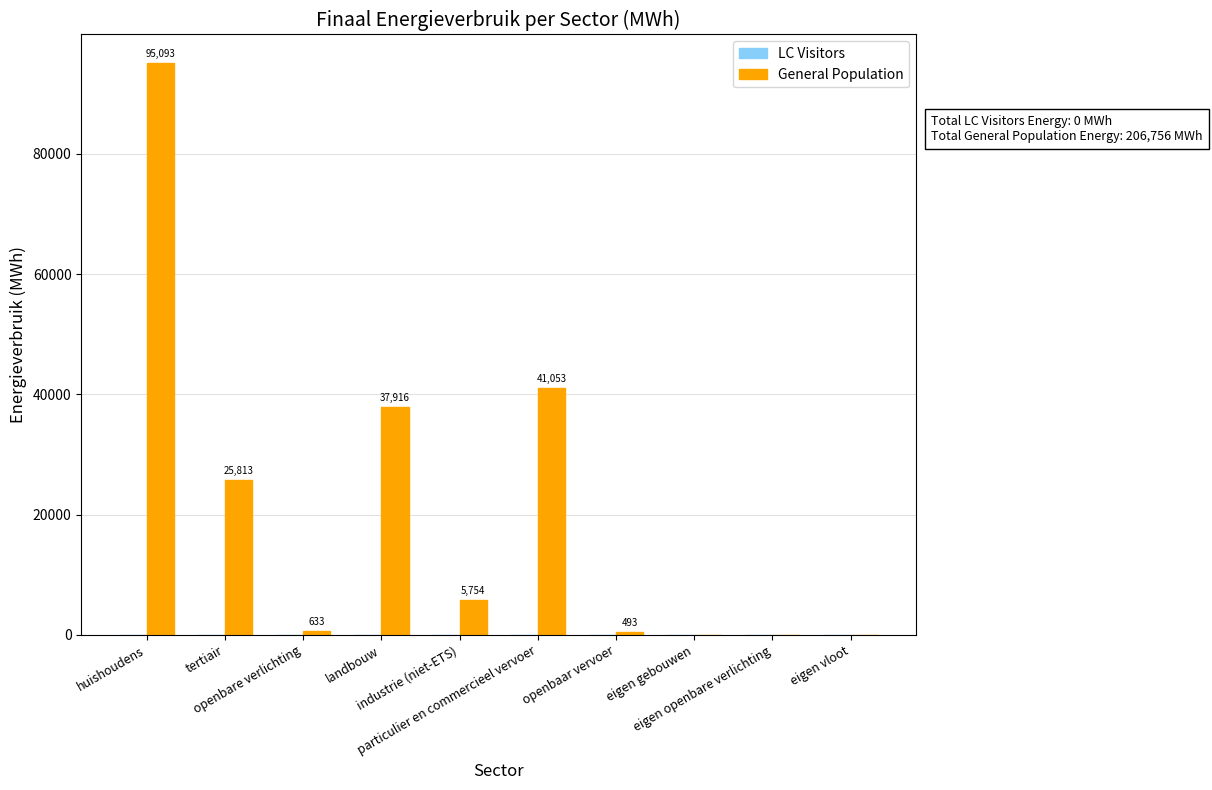

What is the greatest value displayed?

95092.6